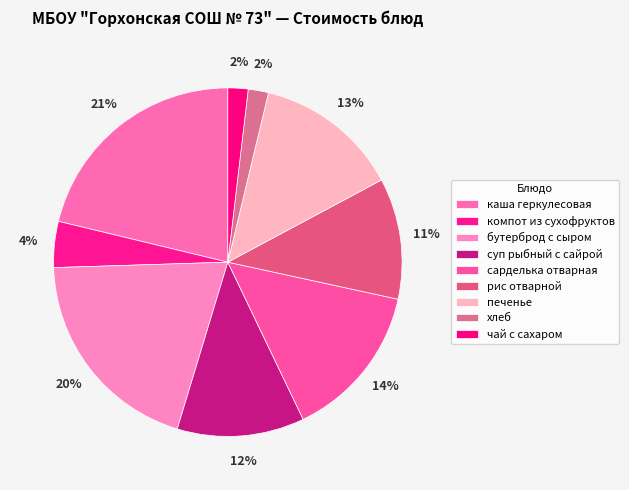

Is there a majority slice in this chart?

No